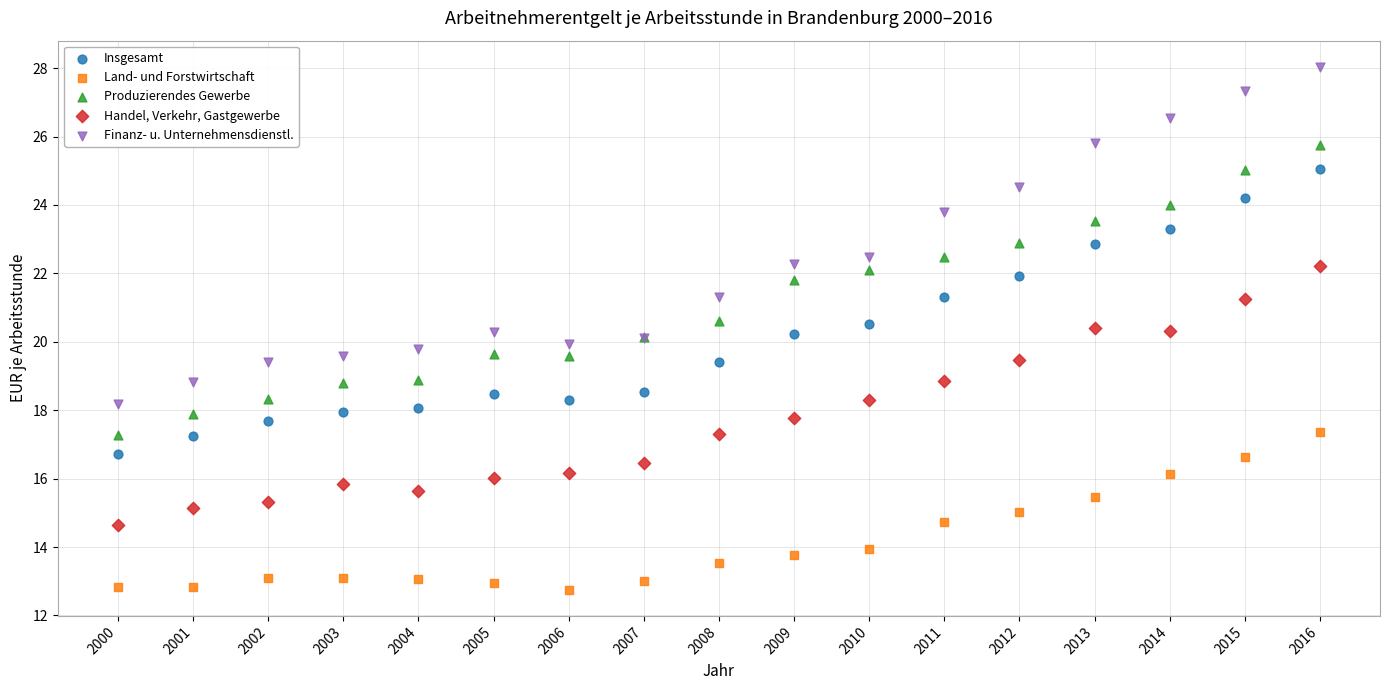

What are all the series names shown in the legend?

Insgesamt, Land- und Forstwirtschaft, Produzierendes Gewerbe, Handel, Verkehr, Gastgewerbe, Finanz- u. Unternehmensdienstl.